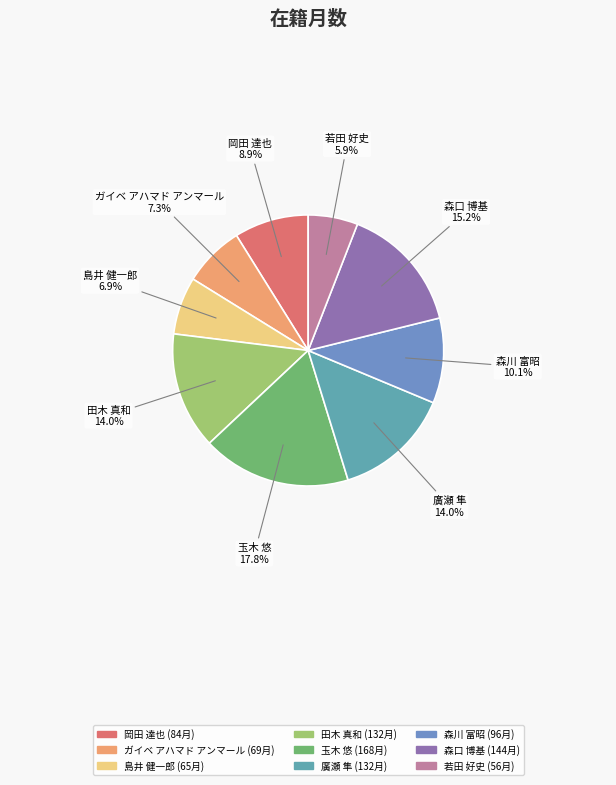

To the nearest percent, what is the difference between the largest and smallest slice percentages?

12%